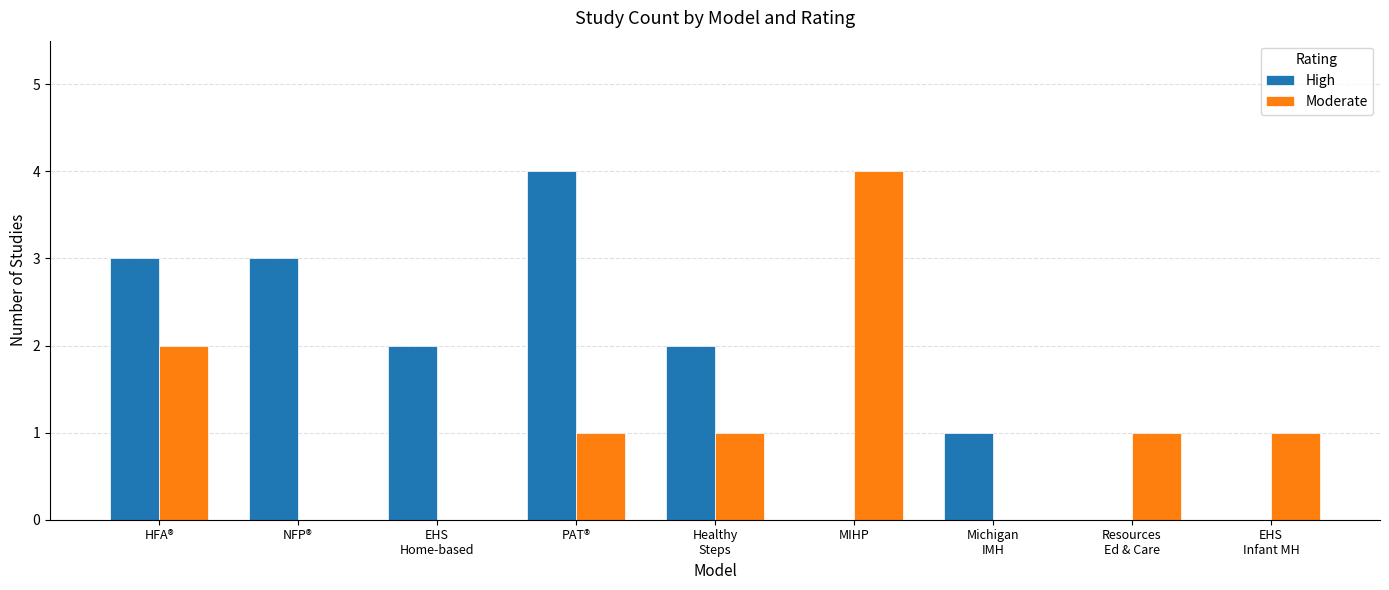

Which category has the highest value in the Moderate series?

MIHP